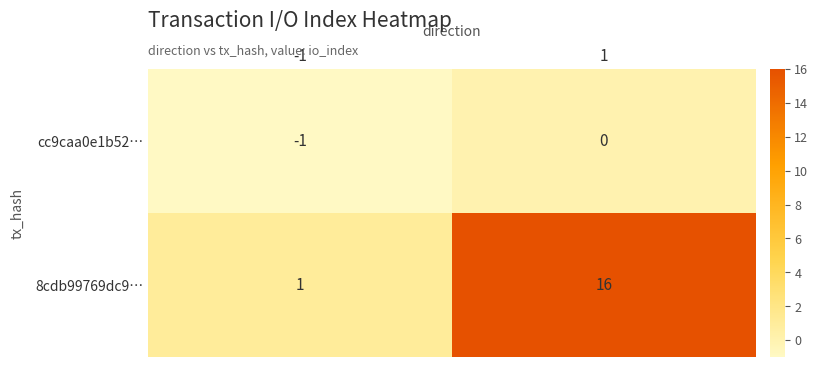

List the series in order of their peak value, lowest first.

cc9caa0e1b52…, 8cdb99769dc9…